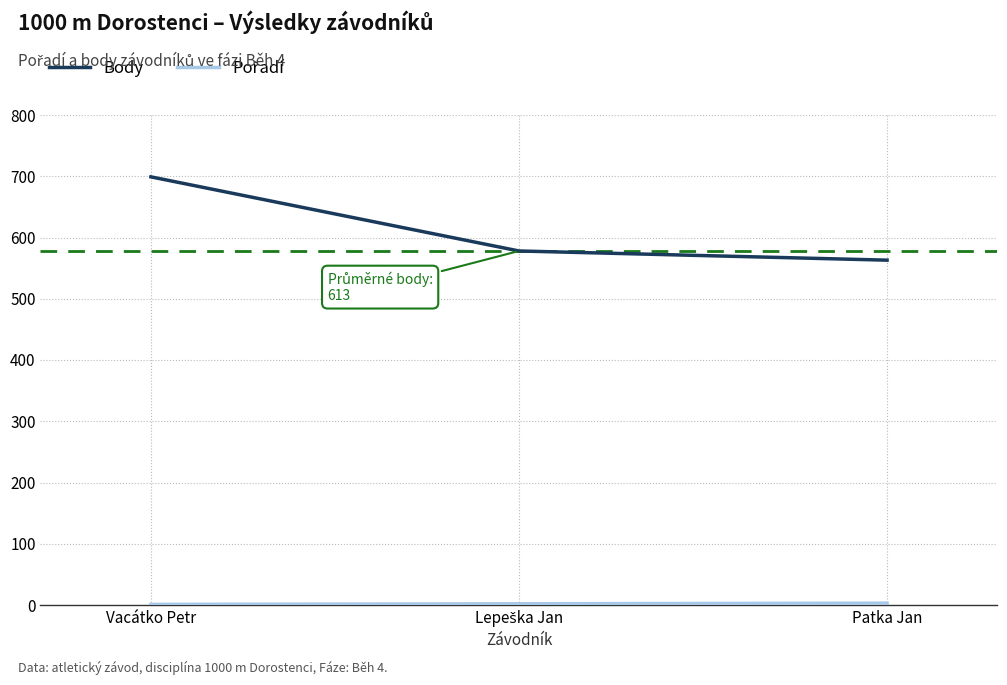

Which series has the largest total across all categories?

Body